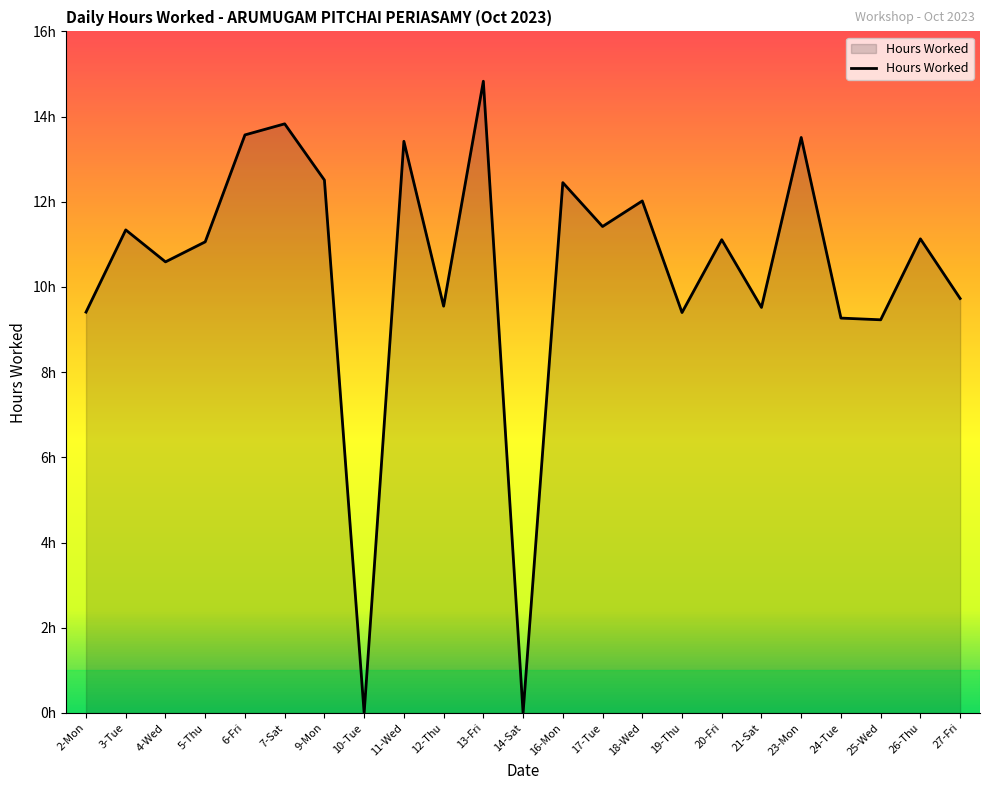

The value at 4-Wed is 10.6. True or false?

True